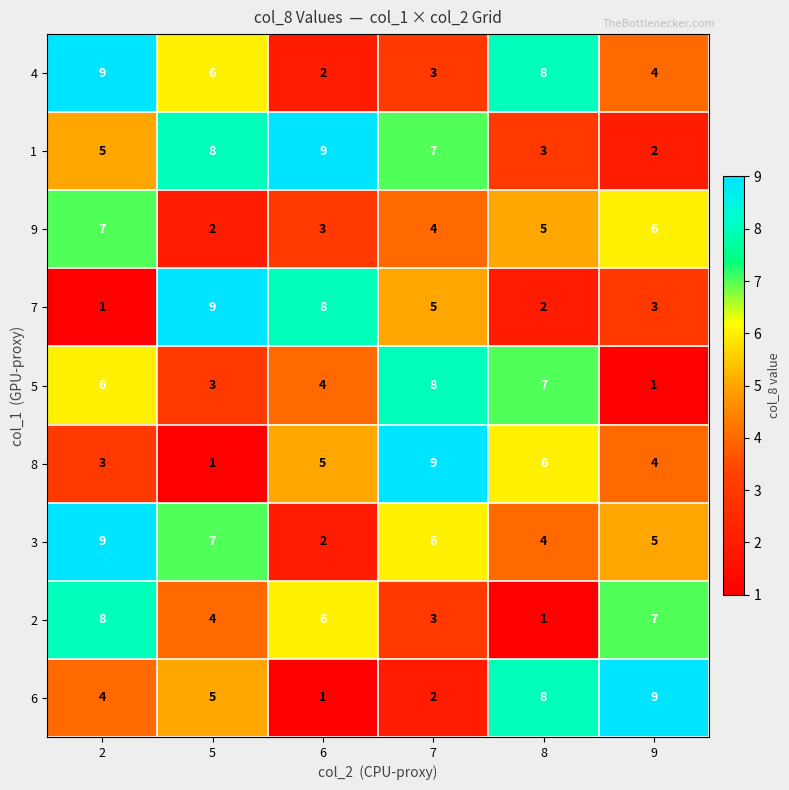

At how many categories does at least one series exceed 1?

6